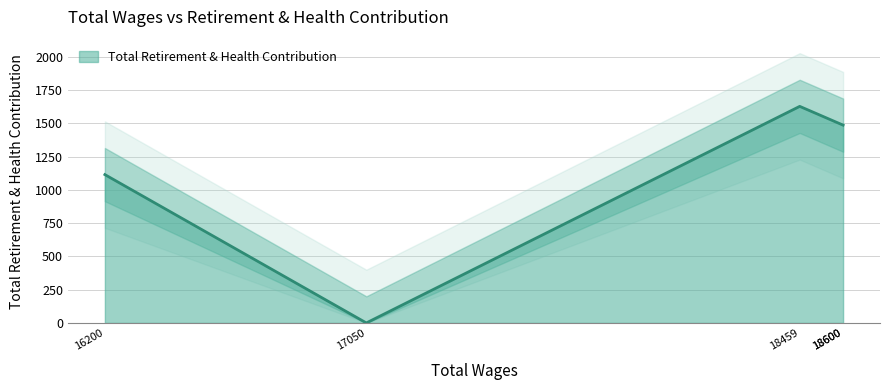

What is the sum of the values at 18459 and 18600?

3115